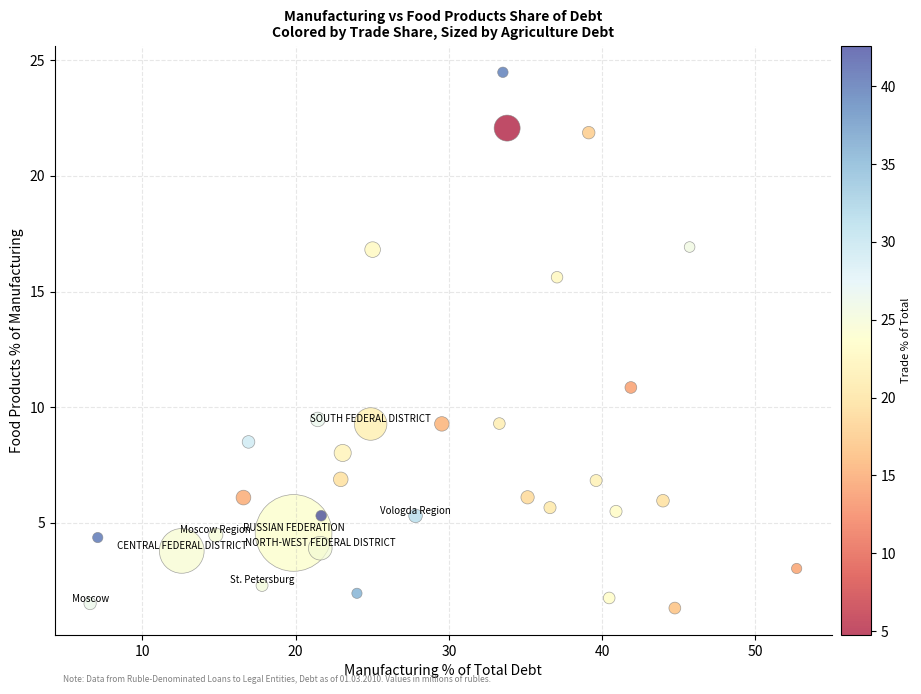

What Y value in the scatter plot is closest to 12?

10.9